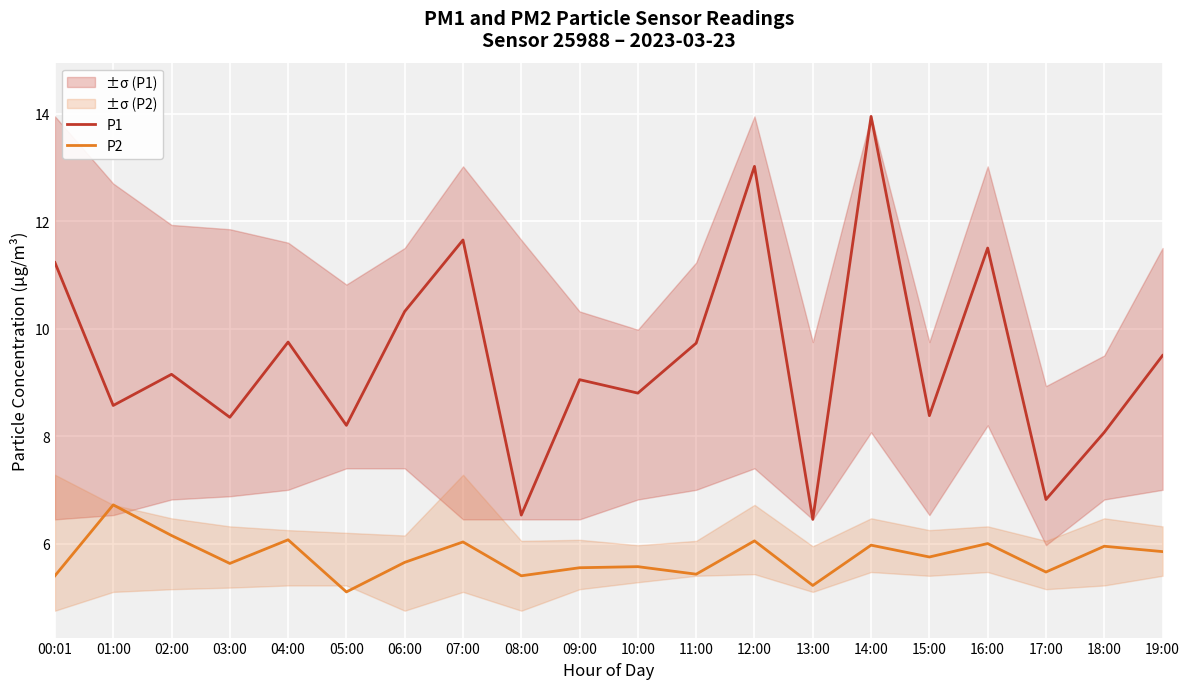

What is the minimum value for P1?

6.5